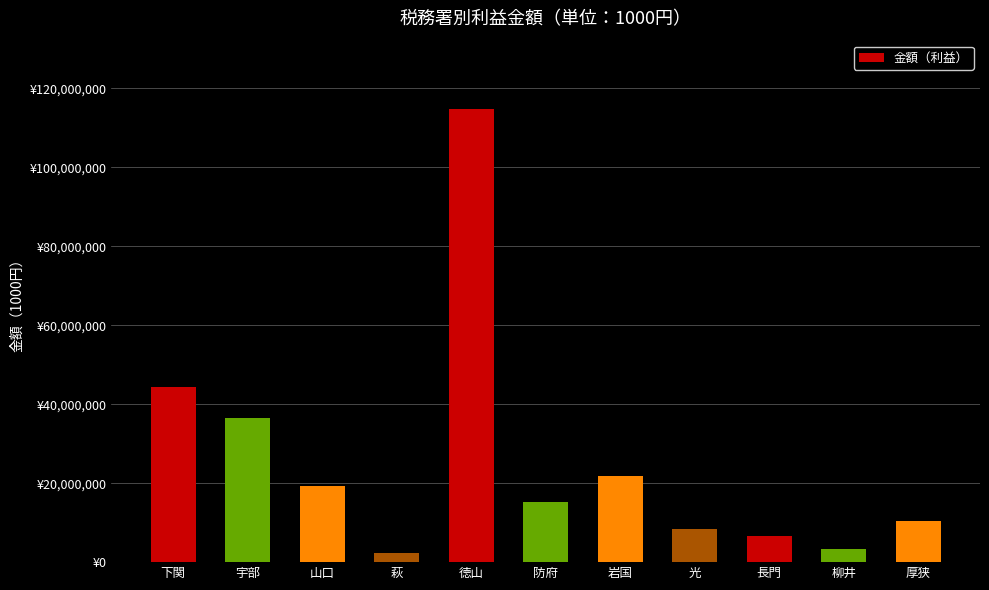

Where is the data nearest to the value 58534036?

下関